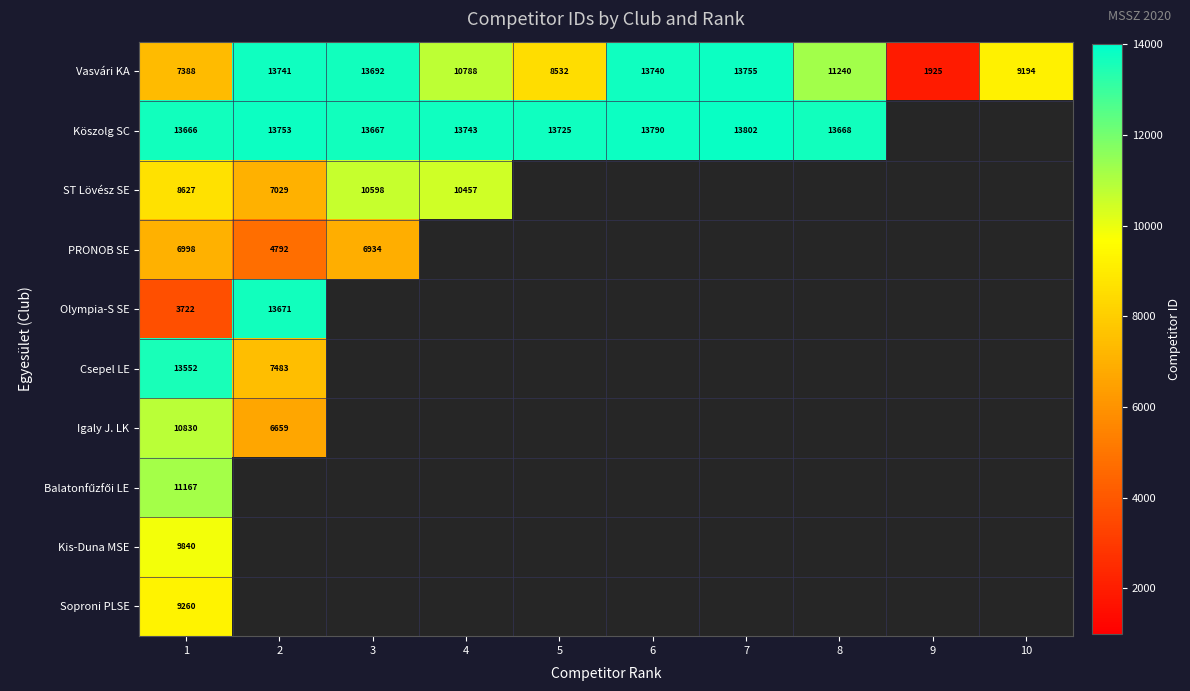

What is the sum of the Köszolg SC values at 1 and 7?

27468